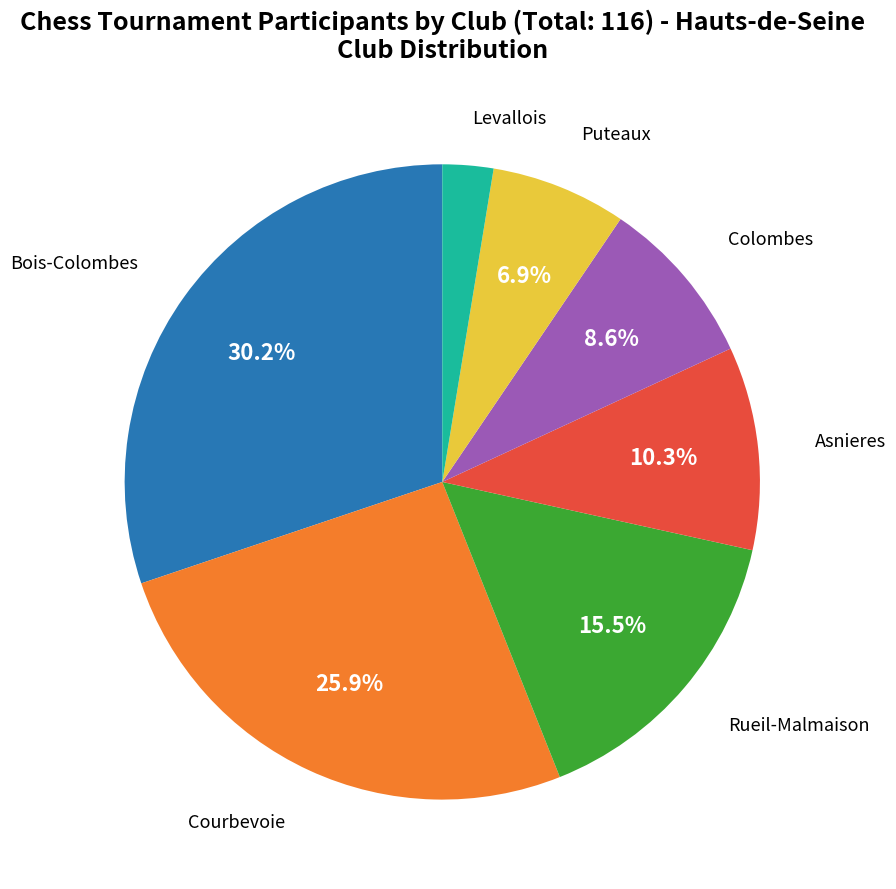

Is there any slice that represents more than half of the pie?

No